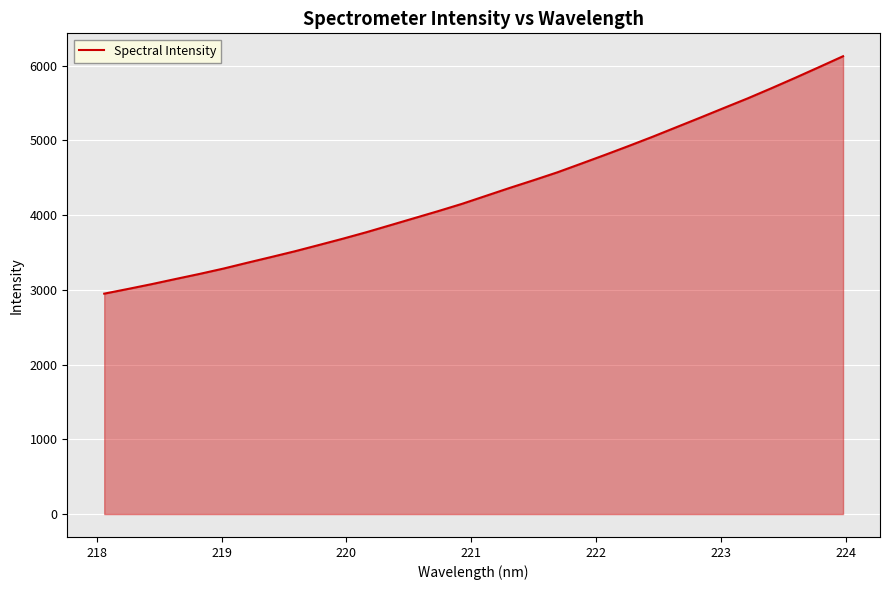

What is the maximum value shown in the chart?

6125.1